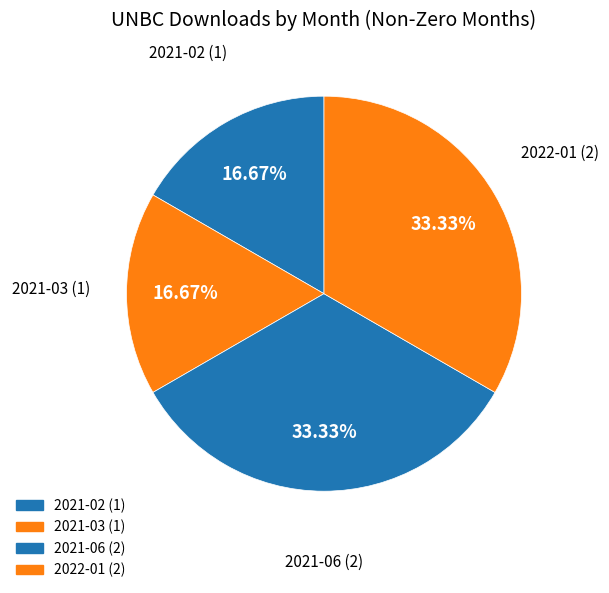

How many slices are in this pie chart?

4